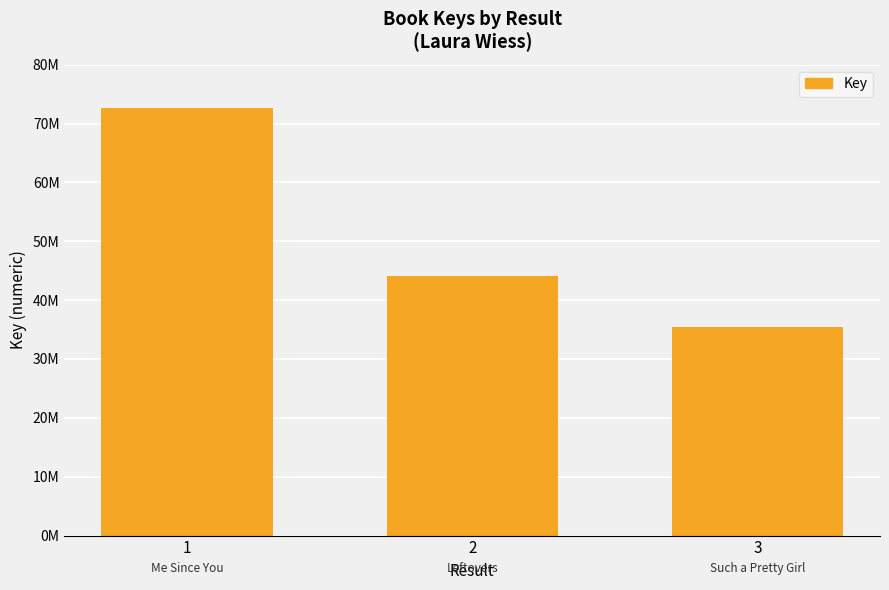

What is the minimum value shown in the chart?

35363074